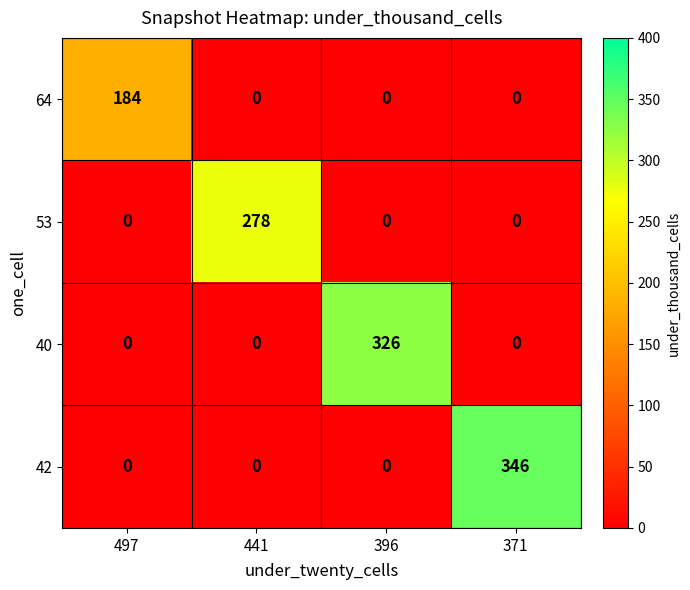

What is the spread (max minus min) of values at 441?

278